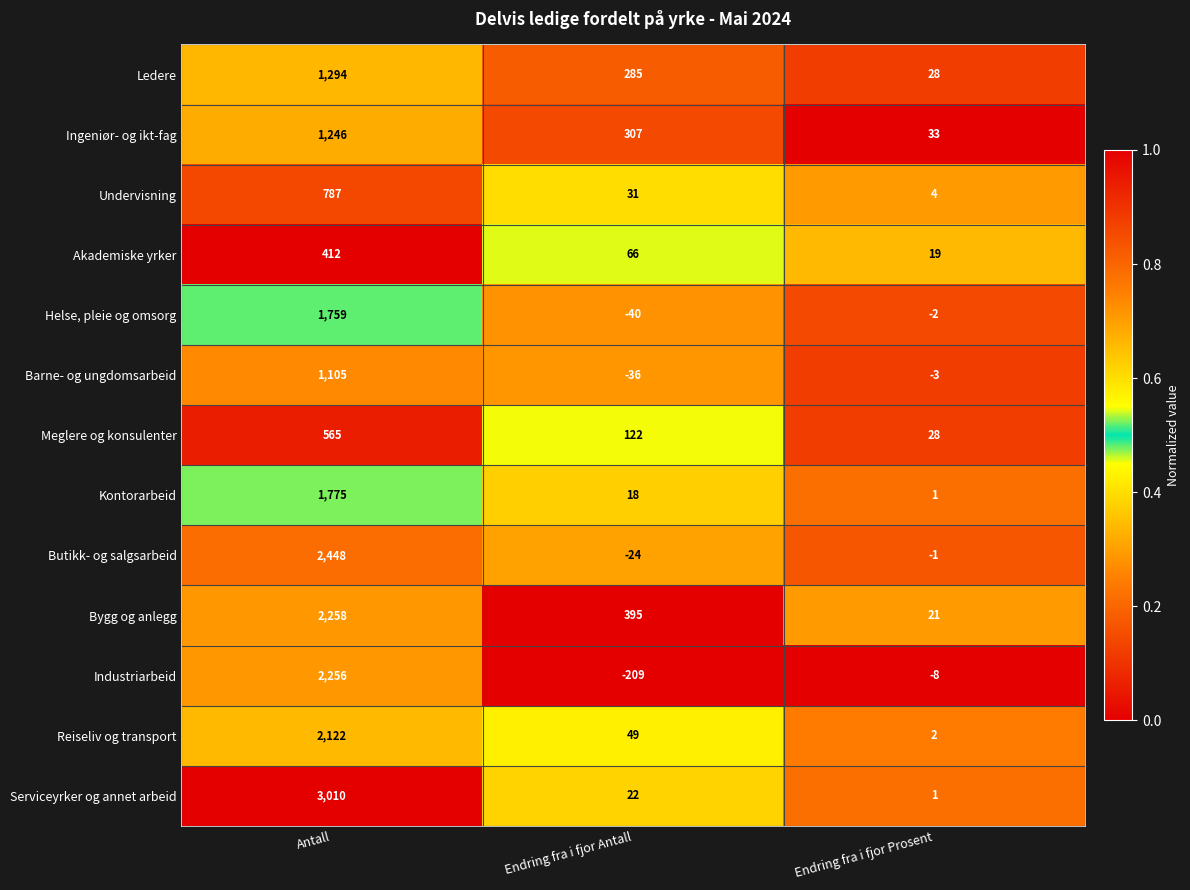

List the series in order of their peak value, lowest first.

Akademiske yrker, Meglere og konsulenter, Undervisning, Barne- og ungdomsarbeid, Ingeniør- og ikt-fag, Ledere, Helse, pleie og omsorg, Kontorarbeid, Reiseliv og transport, Industriarbeid, Bygg og anlegg, Butikk- og salgsarbeid, Serviceyrker og annet arbeid